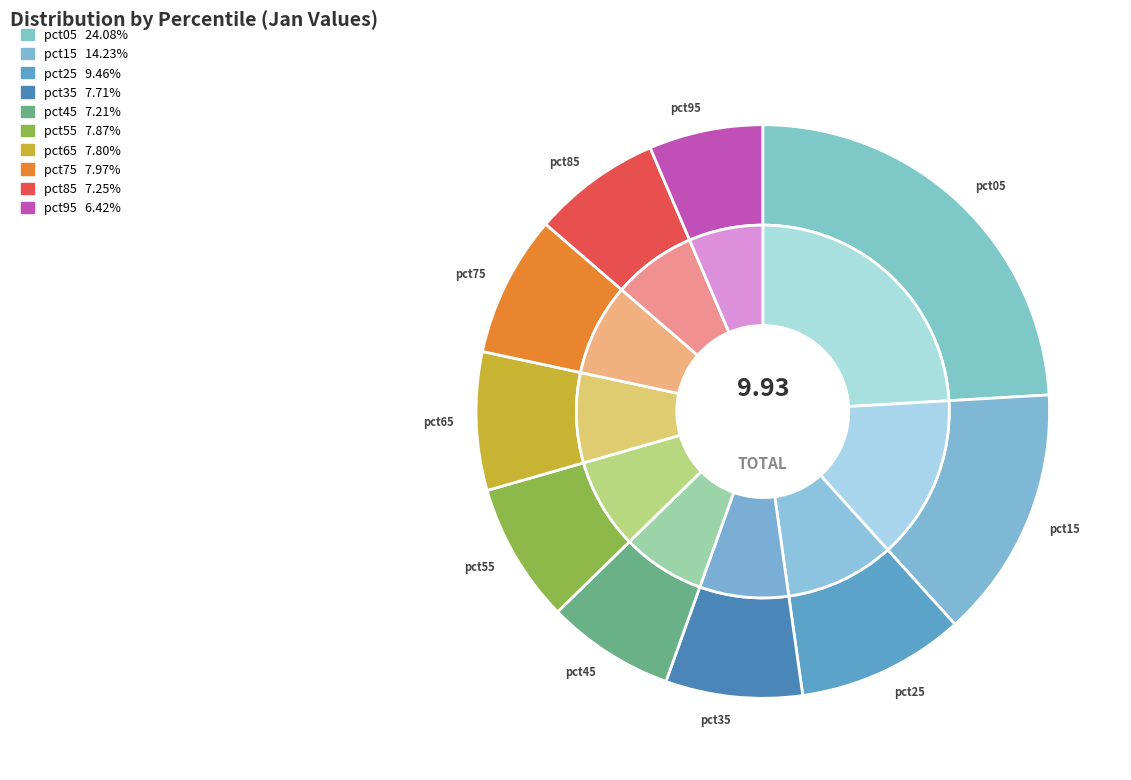

To the nearest percent, what is the combined percentage of pct35 and pct25?

17%